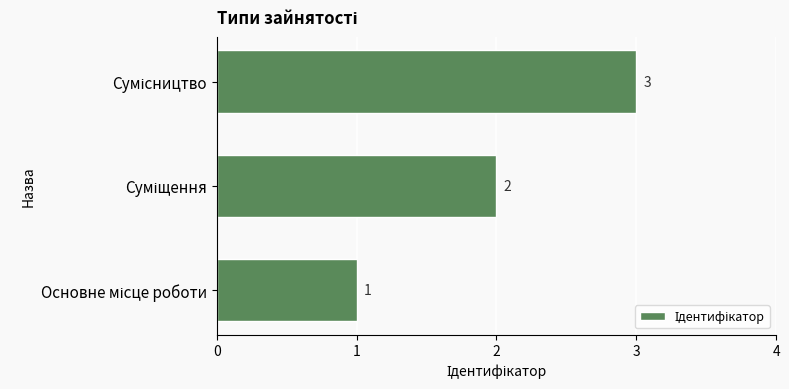

What is the sum of all values?

6